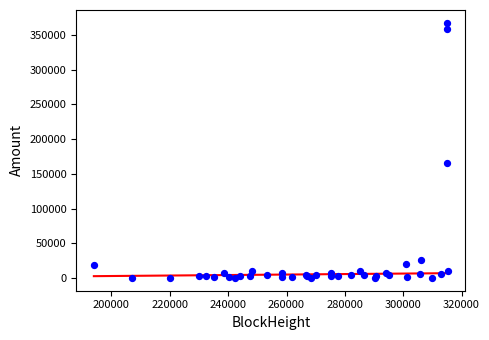

What Y value in the scatter plot is closest to 183809?

164911.9